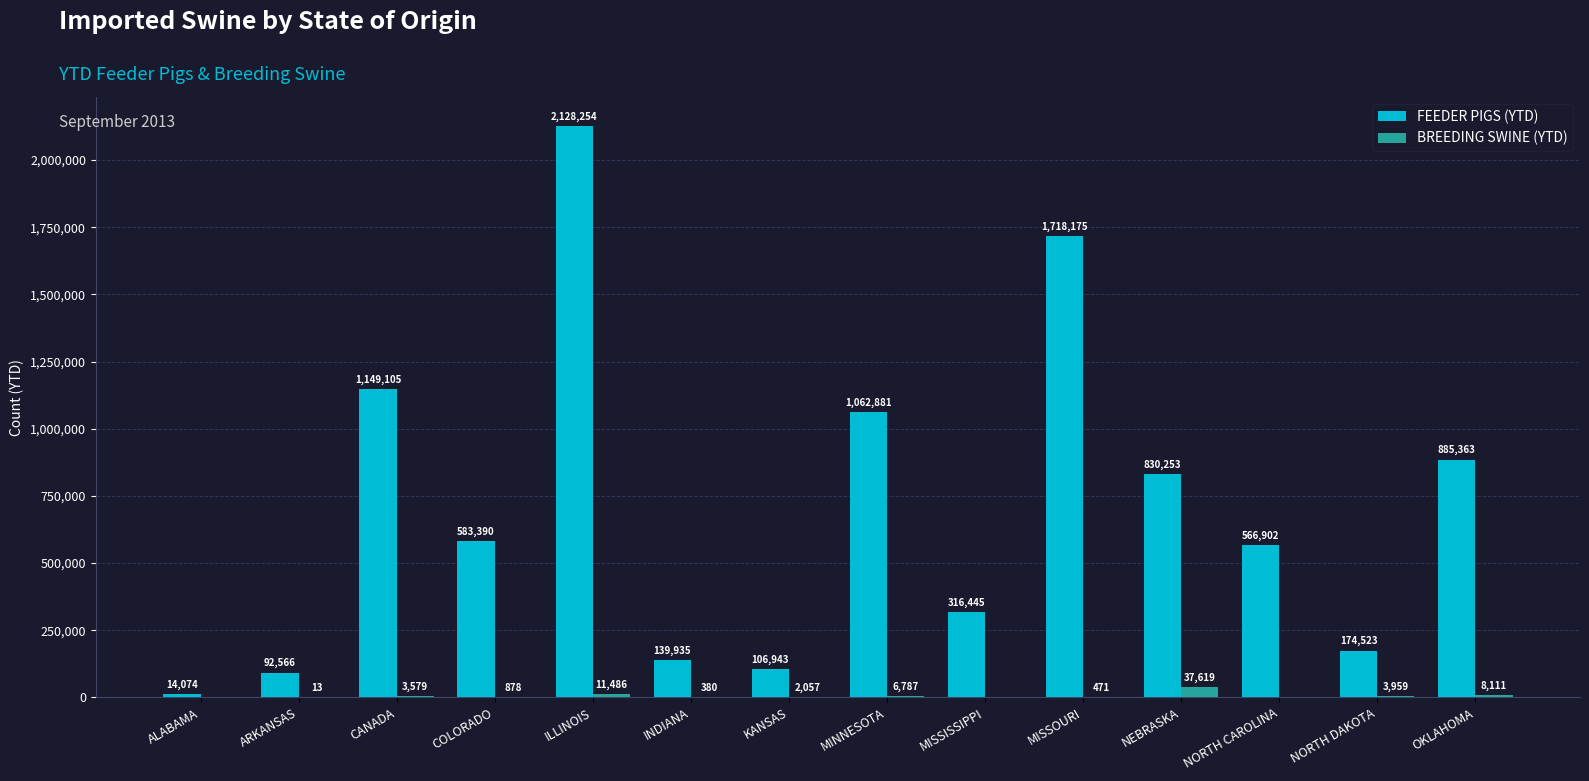

What is the approximate value of FEEDER PIGS (YTD) at KANSAS?

106943